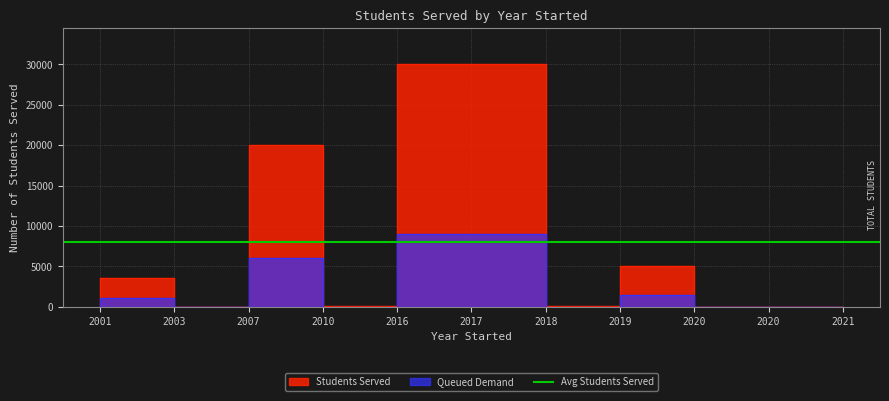

Approximately how many times larger is the value at 2017 compared to 2020?

1500.0